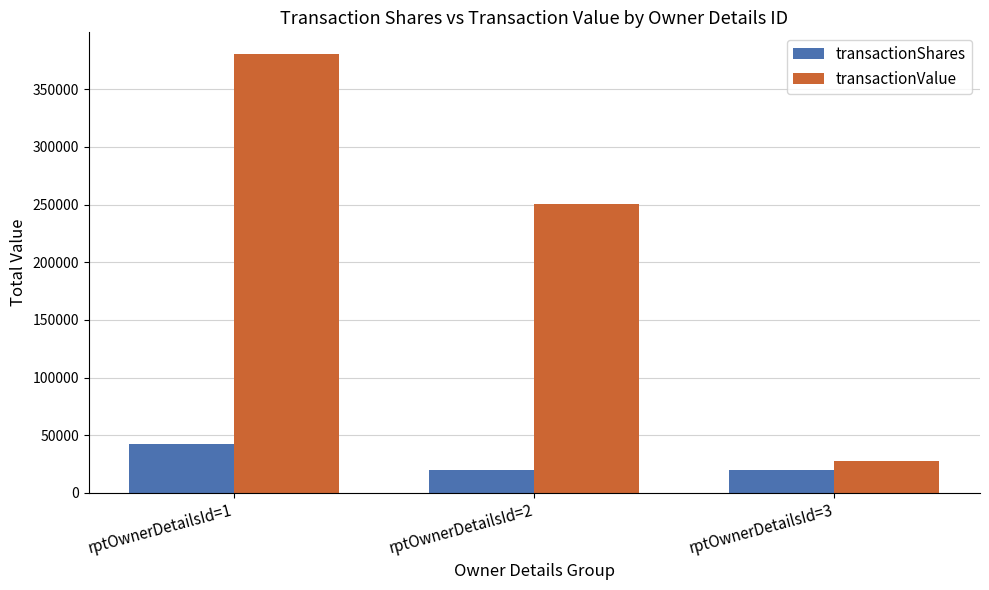

Are the bars grouped side by side (vs. stacked)?

Yes